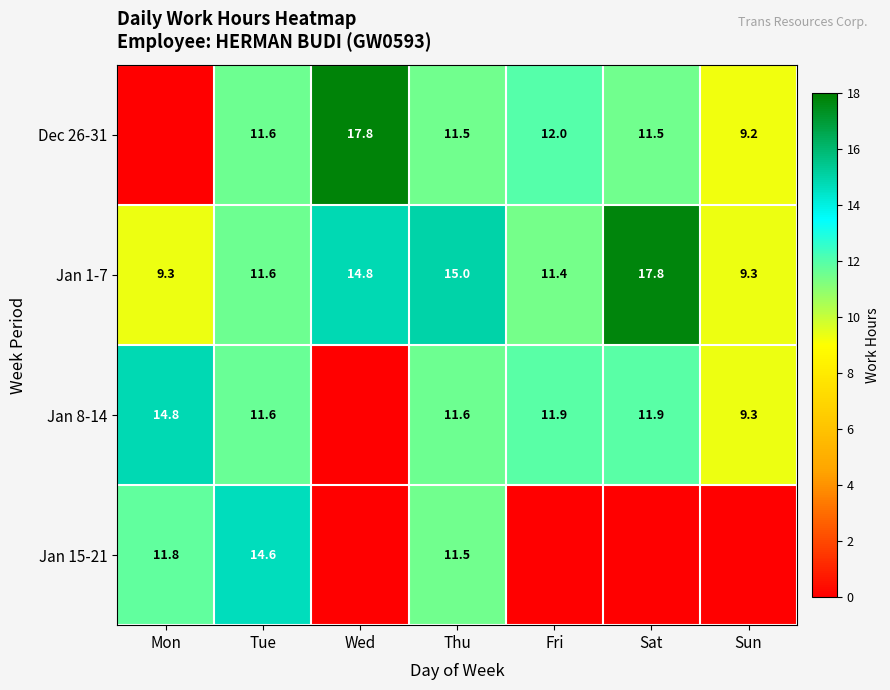

What is the difference between the Jan 1-7 values at Mon and Tue?

2.3